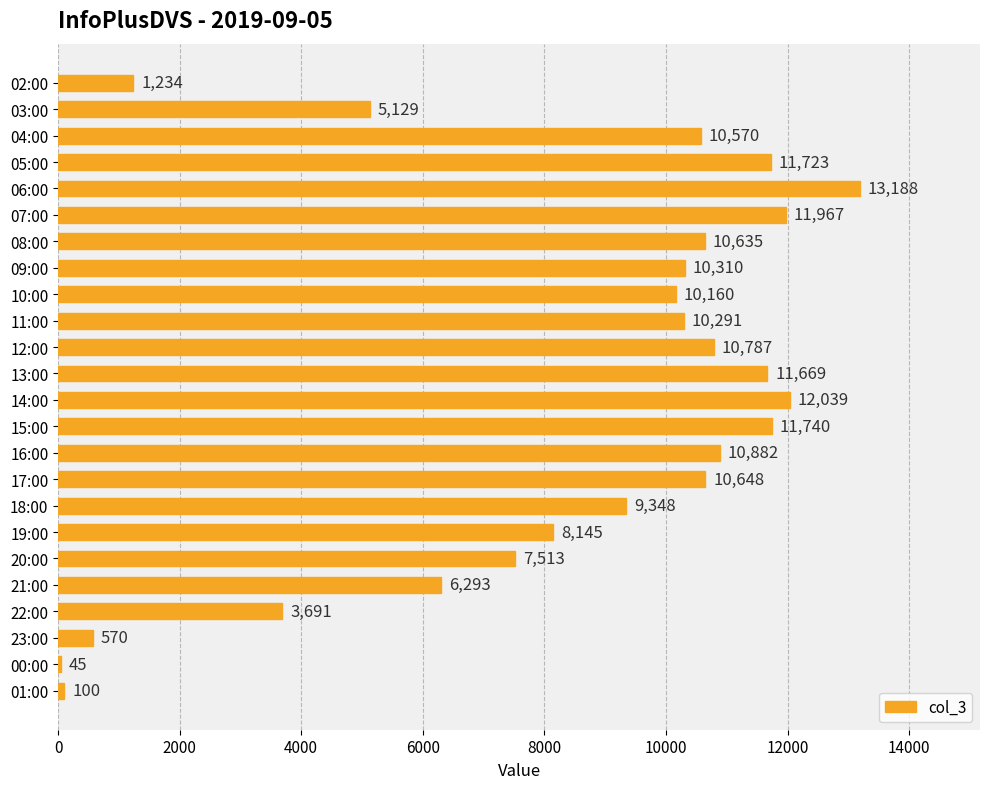

Approximately how many times larger is the value at 09:00 compared to 23:00?

18.1